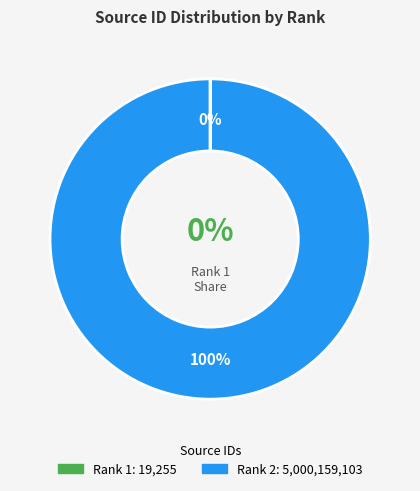

Which has a higher value, Rank 2 or Rank 1?

Rank 2